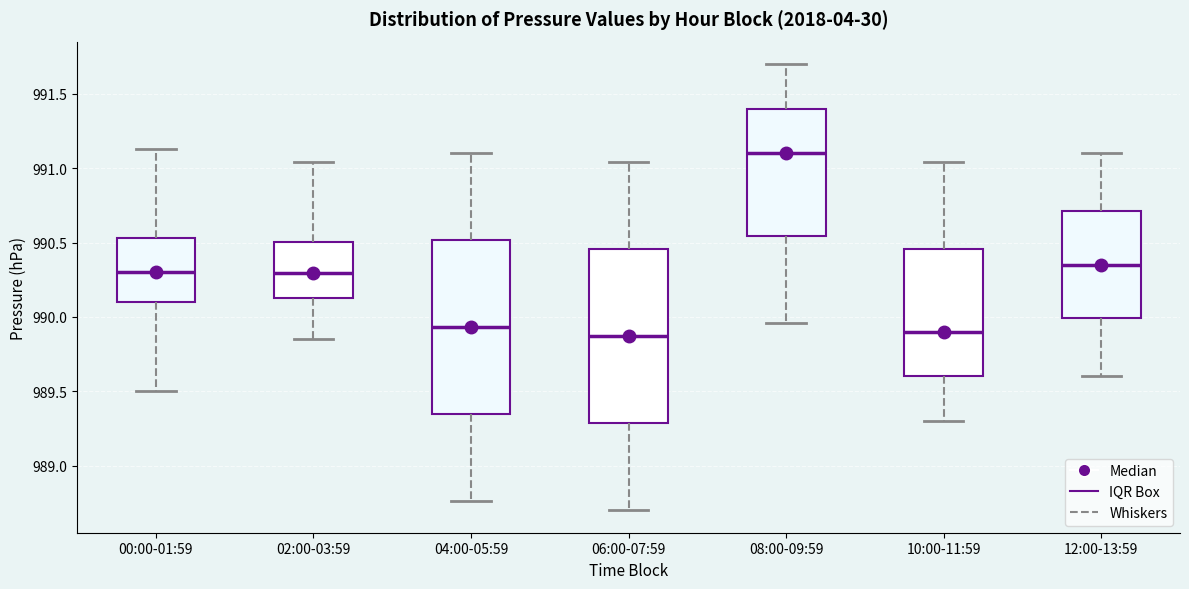

Reading left to right, transcribe this box plot: for each box, give where its median line is, the range the box spans, and where its two whiskers end, as read against the y-axis. The values are not printed on the chart, so give them approximately, as read against the axis.

00:00-01:59: median 990.30, box 990.10 to 990.55, whiskers 989.50 to 991.15
02:00-03:59: median 990.30, box 990.15 to 990.50, whiskers 989.85 to 991.05
04:00-05:59: median 989.95, box 989.35 to 990.50, whiskers 988.75 to 991.10
06:00-07:59: median 989.85, box 989.30 to 990.45, whiskers 988.70 to 991.05
08:00-09:59: median 991.10, box 990.55 to 991.40, whiskers 989.95 to 991.70
10:00-11:59: median 989.90, box 989.60 to 990.45, whiskers 989.30 to 991.05
12:00-13:59: median 990.35, box 990.00 to 990.70, whiskers 989.60 to 991.10